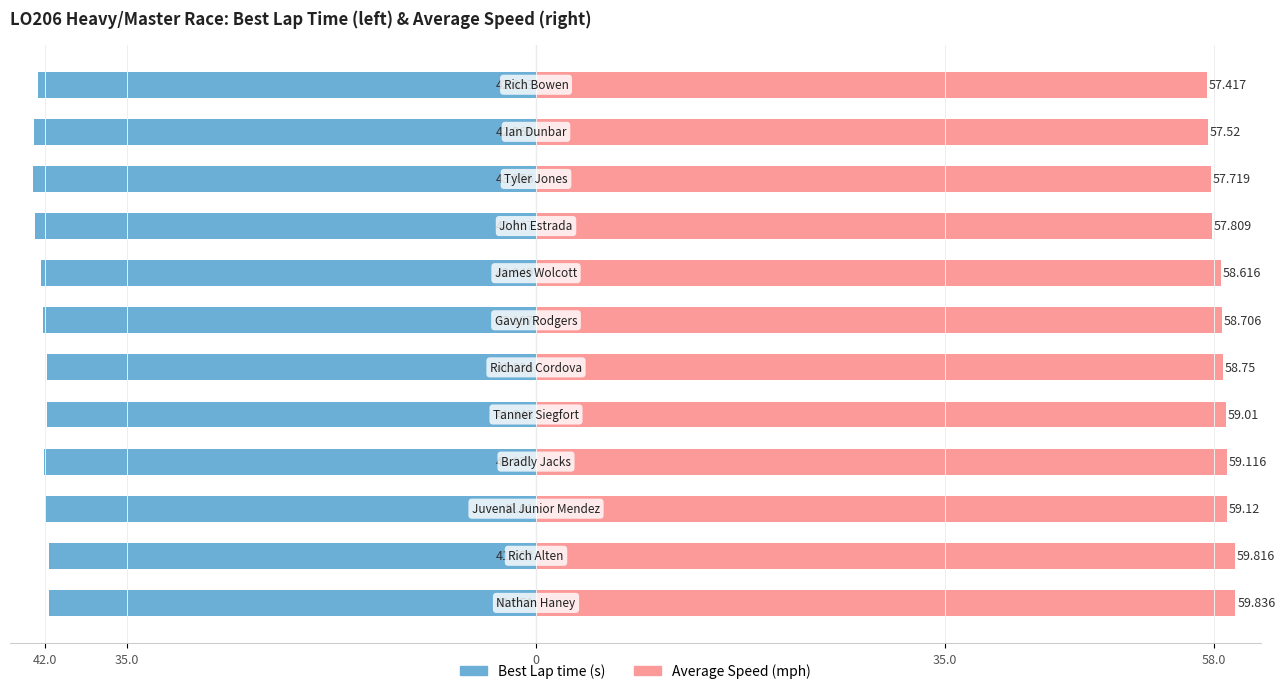

Which series has the largest total across all categories?

Average Speed